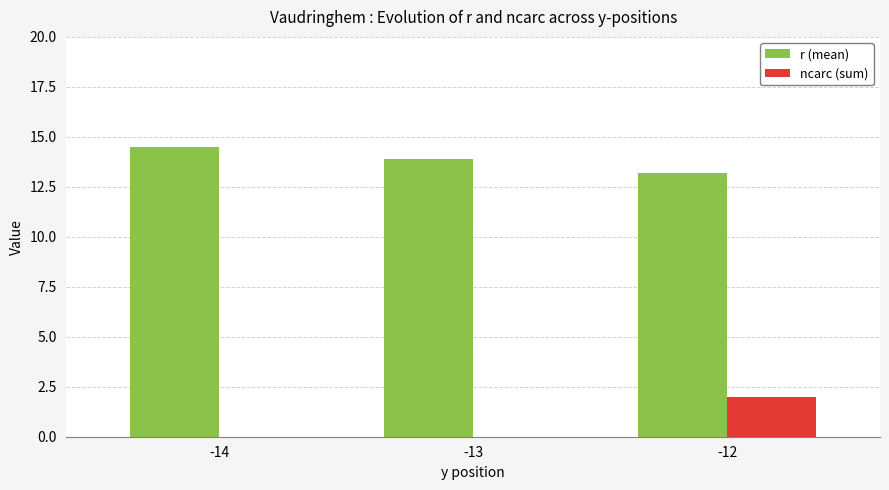

How many distinct data groups are displayed?

2